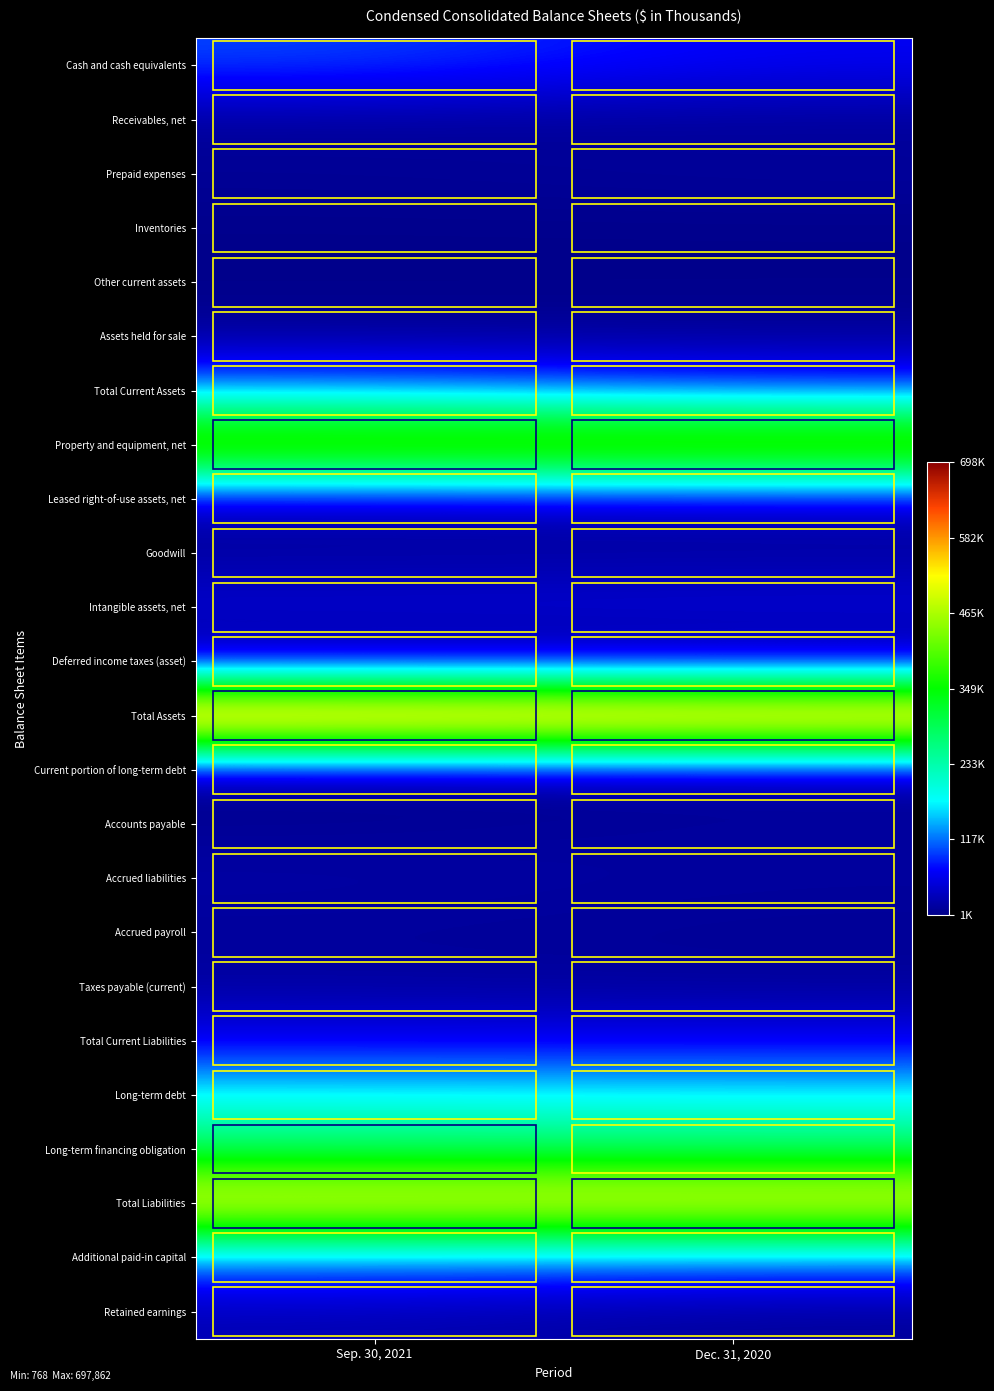

Reading left to right, extract all data points from this chart.

Cash and cash equivalents: Sep. 30, 2021=100759	Dec. 31, 2020=63413
Receivables, net: Sep. 30, 2021=9268	Dec. 31, 2020=8237
Prepaid expenses: Sep. 30, 2021=8390	Dec. 31, 2020=12021
Inventories: Sep. 30, 2021=1454	Dec. 31, 2020=1660
Other current assets: Sep. 30, 2021=768	Dec. 31, 2020=1020
Assets held for sale: Sep. 30, 2021=8381	Dec. 31, 2020=8271
Total Current Assets: Sep. 30, 2021=129216	Dec. 31, 2020=94622
Property and equipment, net: Sep. 30, 2021=475032	Dec. 31, 2020=485248
Leased right-of-use assets, net: Sep. 30, 2021=30086	Dec. 31, 2020=34074
Goodwill: Sep. 30, 2021=10430	Dec. 31, 2020=10901
Intangible assets, net: Sep. 30, 2021=49815	Dec. 31, 2020=52758
Deferred income taxes (asset): Sep. 30, 2021=996	Dec. 31, 2020=861
Total Assets: Sep. 30, 2021=697862	Dec. 31, 2020=680760
Current portion of long-term debt: Sep. 30, 2021=4259	Dec. 31, 2020=10718
Accounts payable: Sep. 30, 2021=7301	Dec. 31, 2020=12857
Accrued liabilities: Sep. 30, 2021=17737	Dec. 31, 2020=12486
Accrued payroll: Sep. 30, 2021=10387	Dec. 31, 2020=8402
Taxes payable (current): Sep. 30, 2021=15080	Dec. 31, 2020=10766
Total Current Liabilities: Sep. 30, 2021=59514	Dec. 31, 2020=60163
Long-term debt: Sep. 30, 2021=178186	Dec. 31, 2020=173832
Long-term financing obligation: Sep. 30, 2021=280868	Dec. 31, 2020=278940
Total Liabilities: Sep. 30, 2021=554110	Dec. 31, 2020=553777
Additional paid-in capital: Sep. 30, 2021=117304	Dec. 31, 2020=115570
Retained earnings: Sep. 30, 2021=25329	Dec. 31, 2020=8667